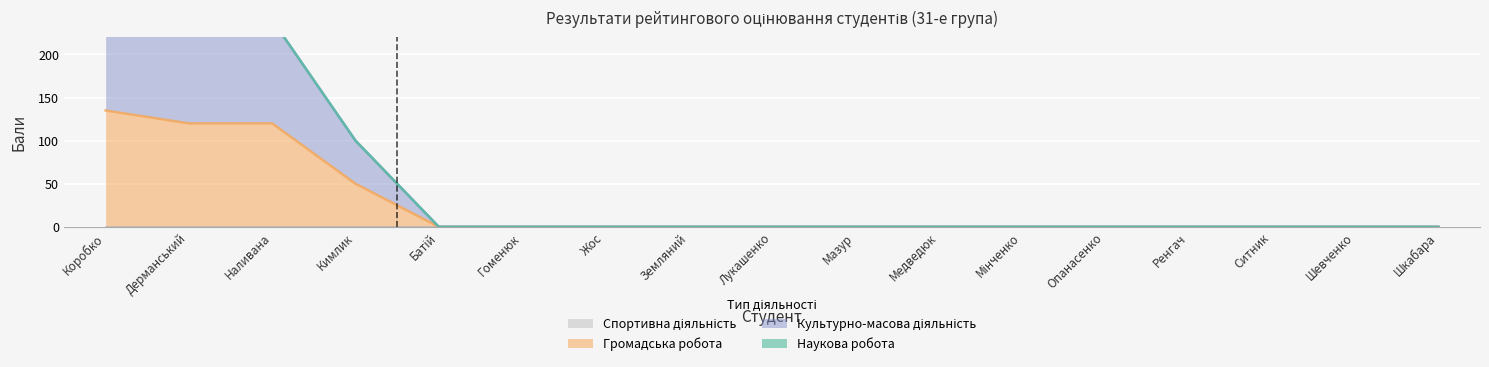

True or false: Громадська робота and Культурно-масова діяльність cross at least once.

False